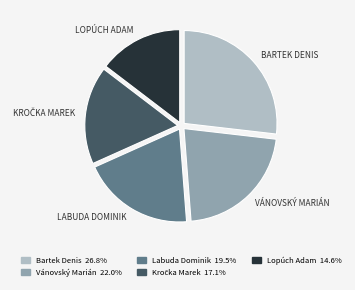

How many segments does this pie chart have?

5